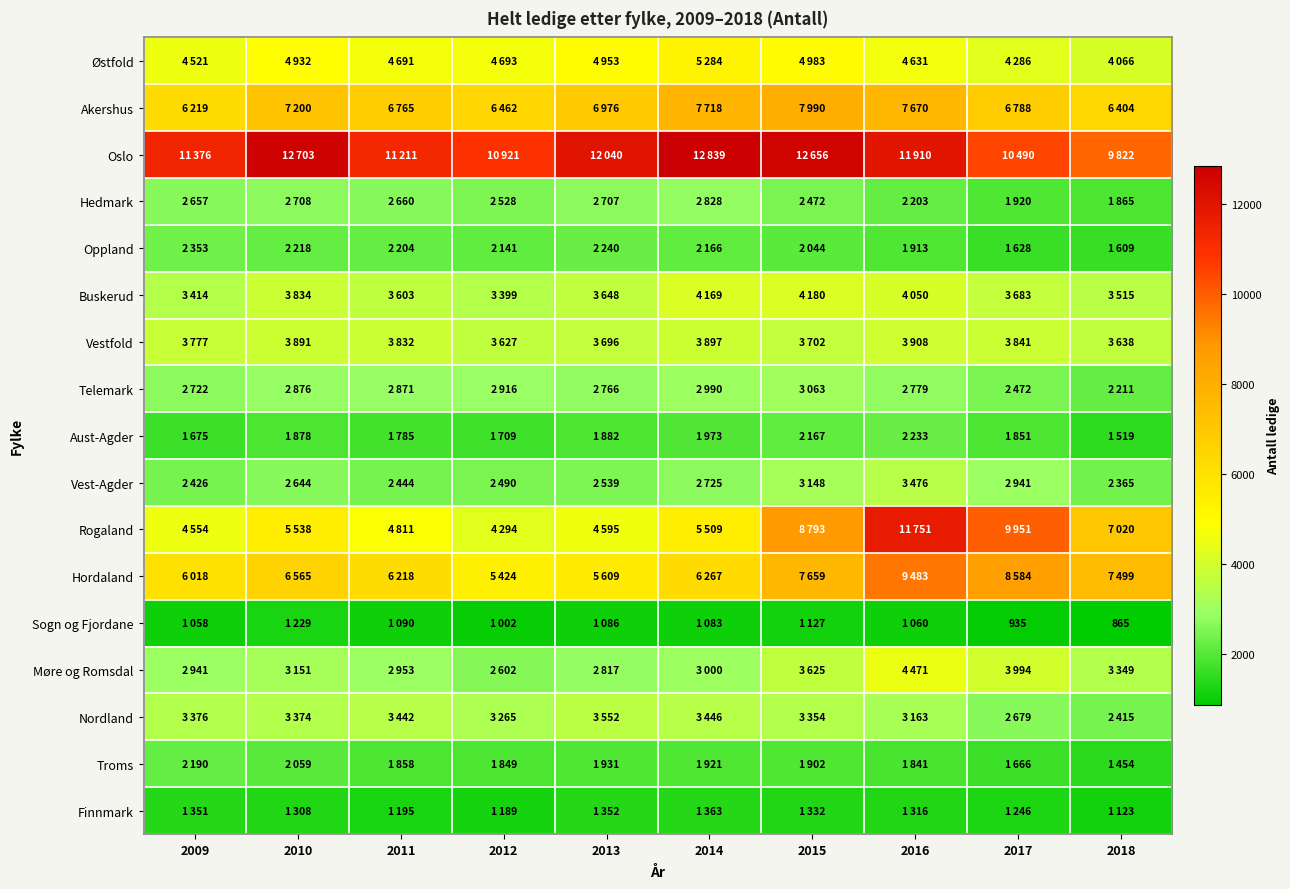

Rank the series at 2009 from highest to lowest value.

Oslo, Akershus, Hordaland, Rogaland, Østfold, Vestfold, Buskerud, Nordland, Møre og Romsdal, Telemark, Hedmark, Vest-Agder, Oppland, Troms, Aust-Agder, Finnmark, Sogn og Fjordane